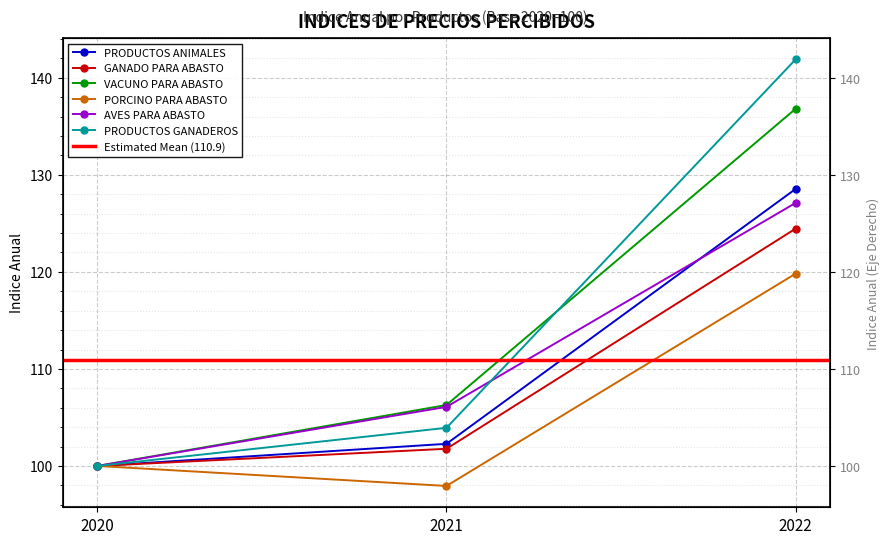

What is the value of the VACUNO PARA ABASTO point at the 3rd from the left?

136.8